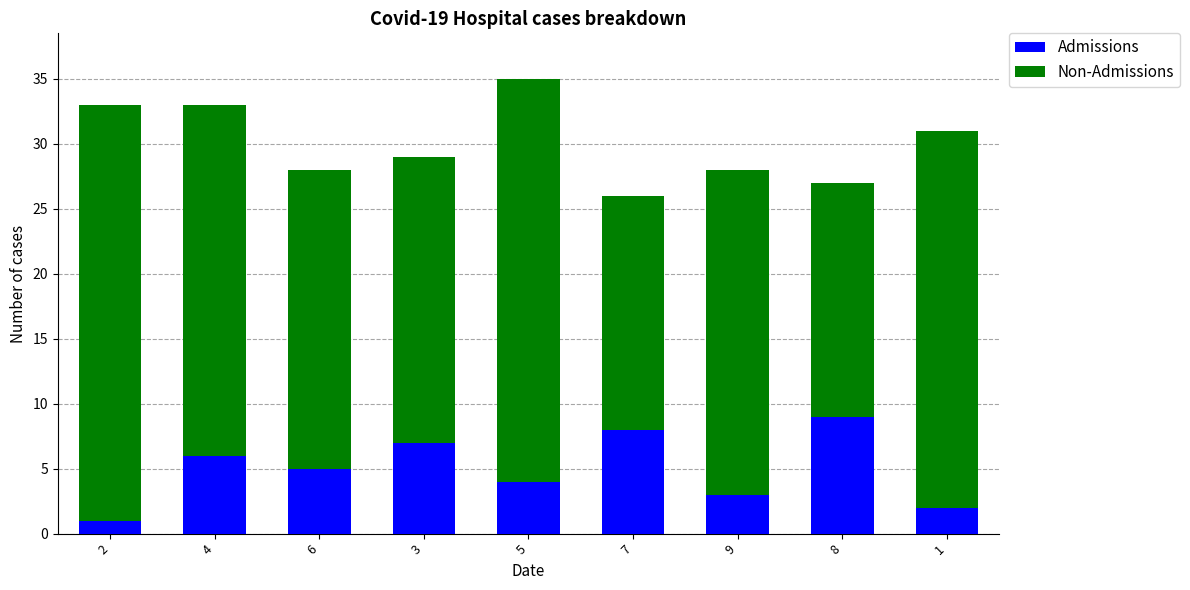

Reading left to right, transcribe the values for Admissions.

2=1	4=6	6=5	3=7	5=4	7=8	9=3	8=9	1=2